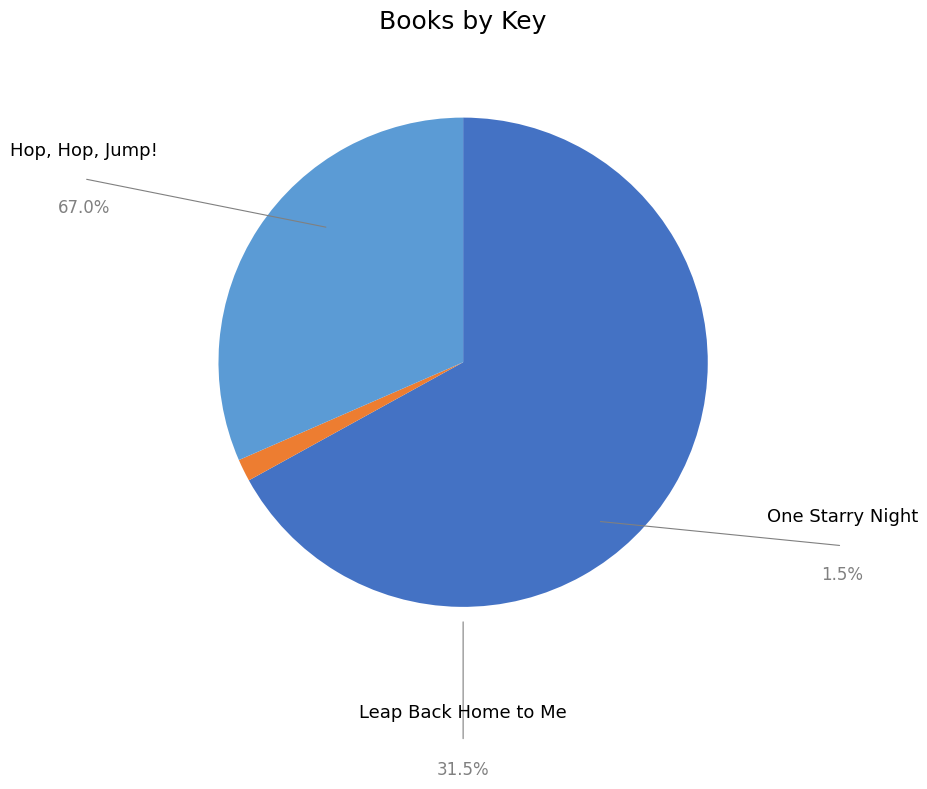

Is it true that Leap Back Home to Me is 32% of the pie?

True